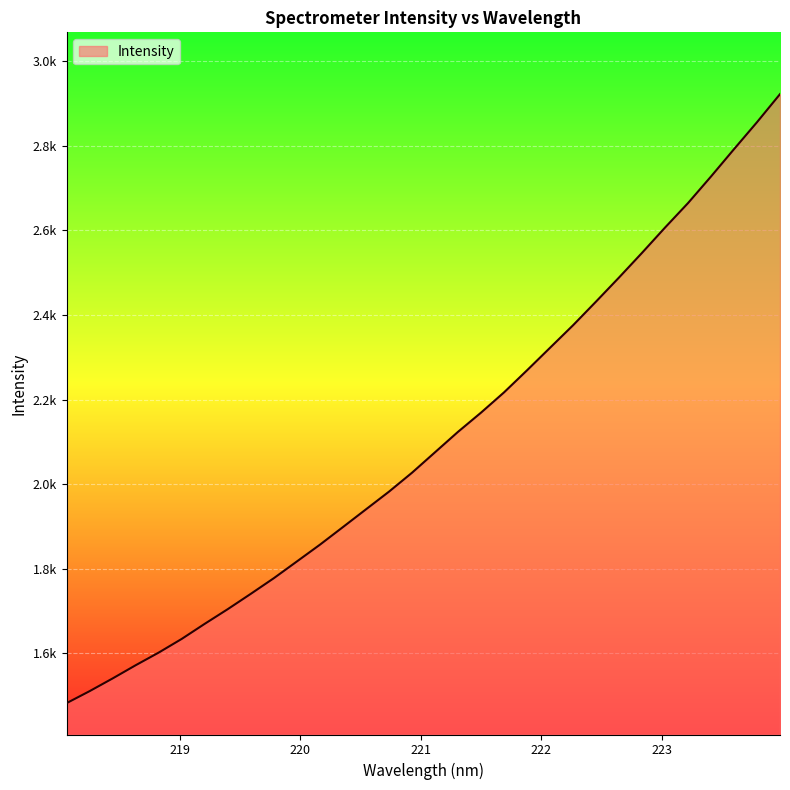

Does the chart have visible grid lines?

Yes